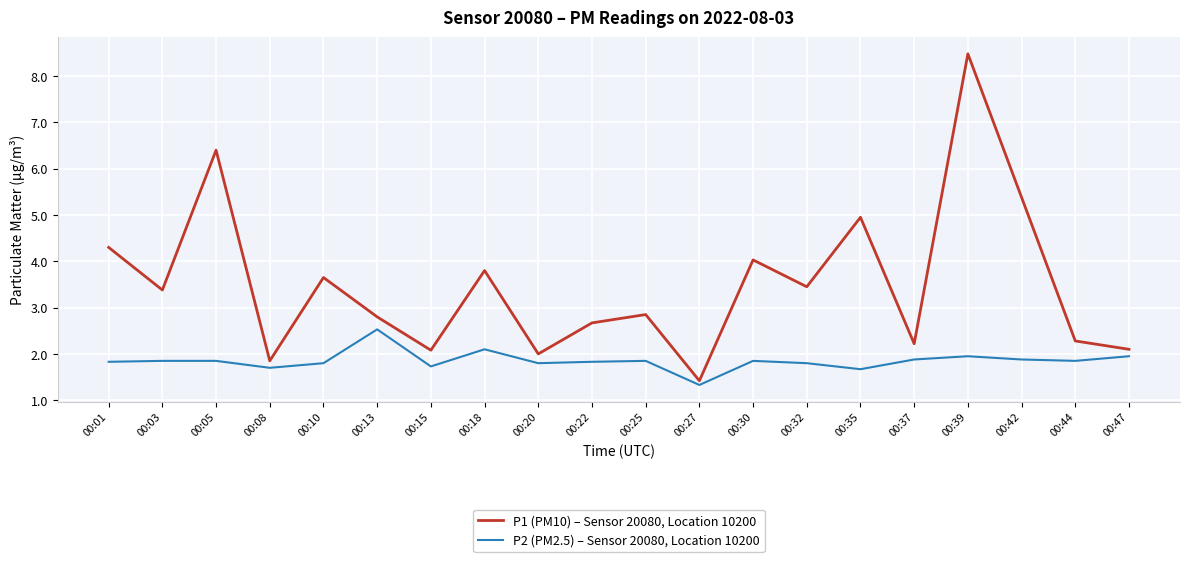

What value does the P2 (PM2.5) – Sensor 20080, Location 10200 series have at 00:42?

1.9